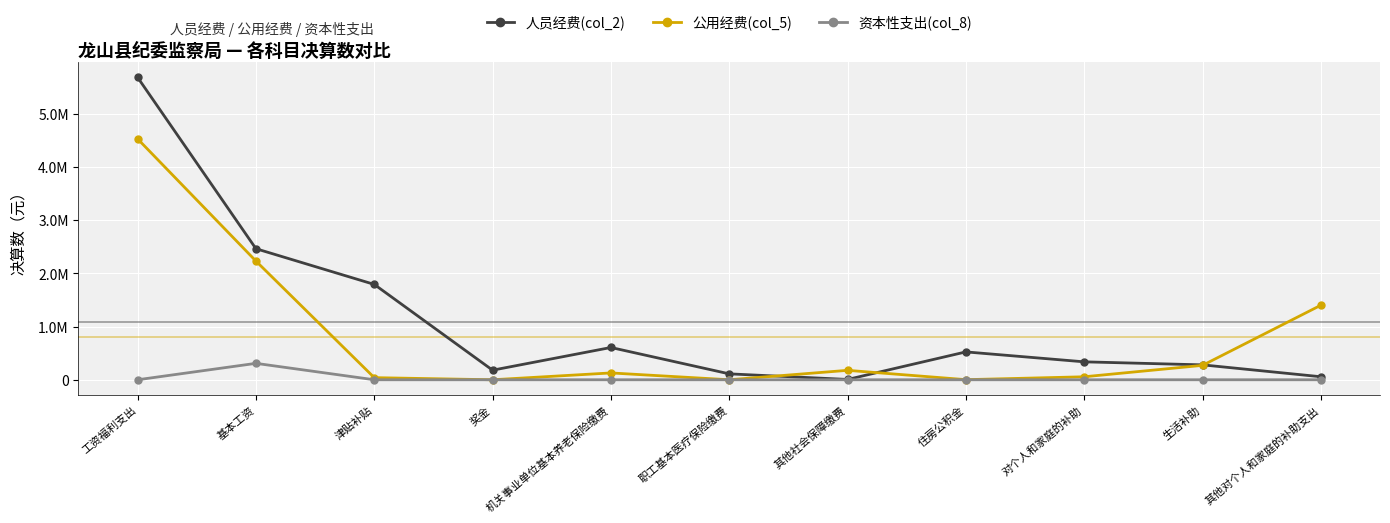

What are all the series names shown in the legend?

人员经费(col_2), 公用经费(col_5), 资本性支出(col_8)